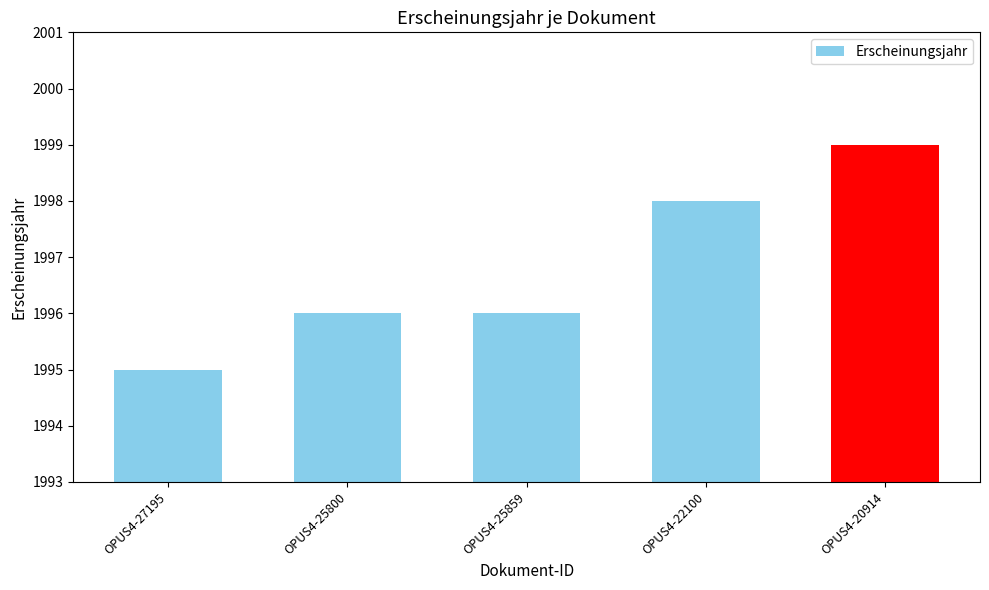

What value does the data have at OPUS4-25800?

1996